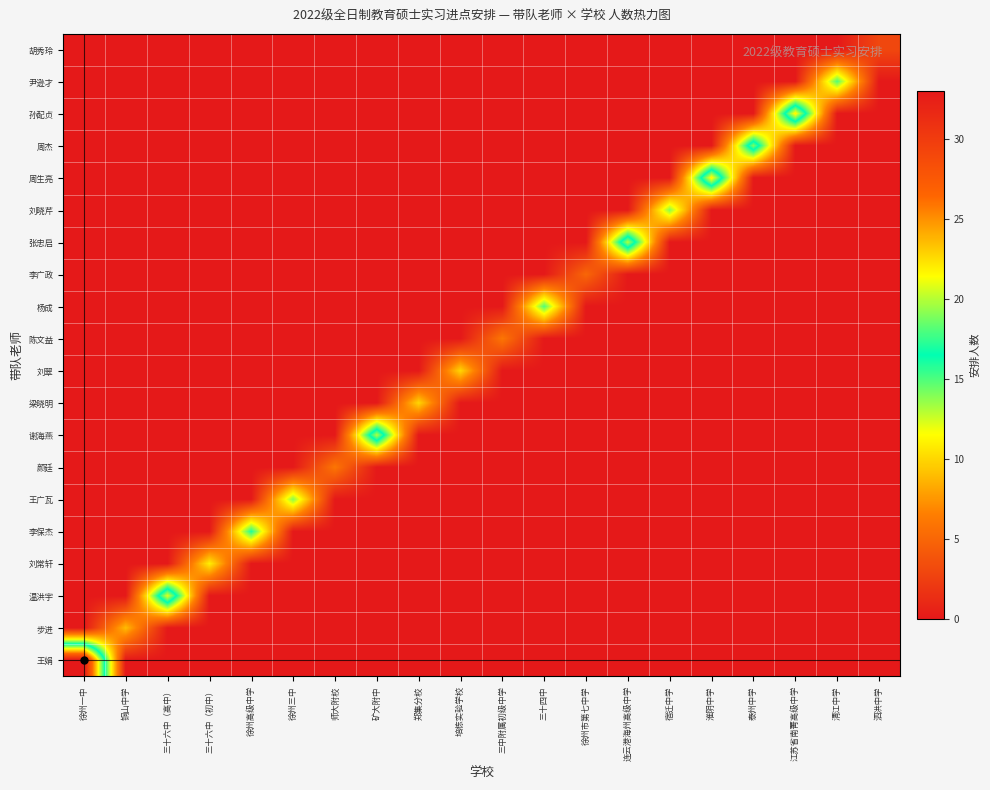

Reading left to right, list all the values displayed in this chart.

王娟: 徐州一中=33	铜山中学=0	三十六中（高中）=0	三十六中（初中）=0	徐州高级中学=0	徐州三中=0	师大附校=0	矿大附中=0	郑集分校=0	培栋实验学校=0	三中附属初级中学=0	三十四中=0	徐州市第七中学=0	连云港海州高级中学=0	宿迁中学=0	淮阴中学=0	泰州中学=0	江苏省南菁高级中学=0	清江中学=0	泗洪中学=0
步进: 徐州一中=0	铜山中学=9	三十六中（高中）=0	三十六中（初中）=0	徐州高级中学=0	徐州三中=0	师大附校=0	矿大附中=0	郑集分校=0	培栋实验学校=0	三中附属初级中学=0	三十四中=0	徐州市第七中学=0	连云港海州高级中学=0	宿迁中学=0	淮阴中学=0	泰州中学=0	江苏省南菁高级中学=0	清江中学=0	泗洪中学=0
温洪宇: 徐州一中=0	铜山中学=0	三十六中（高中）=21	三十六中（初中）=0	徐州高级中学=0	徐州三中=0	师大附校=0	矿大附中=0	郑集分校=0	培栋实验学校=0	三中附属初级中学=0	三十四中=0	徐州市第七中学=0	连云港海州高级中学=0	宿迁中学=0	淮阴中学=0	泰州中学=0	江苏省南菁高级中学=0	清江中学=0	泗洪中学=0
刘常轩: 徐州一中=0	铜山中学=0	三十六中（高中）=0	三十六中（初中）=11	徐州高级中学=0	徐州三中=0	师大附校=0	矿大附中=0	郑集分校=0	培栋实验学校=0	三中附属初级中学=0	三十四中=0	徐州市第七中学=0	连云港海州高级中学=0	宿迁中学=0	淮阴中学=0	泰州中学=0	江苏省南菁高级中学=0	清江中学=0	泗洪中学=0
李保杰: 徐州一中=0	铜山中学=0	三十六中（高中）=0	三十六中（初中）=0	徐州高级中学=16	徐州三中=0	师大附校=0	矿大附中=0	郑集分校=0	培栋实验学校=0	三中附属初级中学=0	三十四中=0	徐州市第七中学=0	连云港海州高级中学=0	宿迁中学=0	淮阴中学=0	泰州中学=0	江苏省南菁高级中学=0	清江中学=0	泗洪中学=0
王广瓦: 徐州一中=0	铜山中学=0	三十六中（高中）=0	三十六中（初中）=0	徐州高级中学=0	徐州三中=14	师大附校=0	矿大附中=0	郑集分校=0	培栋实验学校=0	三中附属初级中学=0	三十四中=0	徐州市第七中学=0	连云港海州高级中学=0	宿迁中学=0	淮阴中学=0	泰州中学=0	江苏省南菁高级中学=0	清江中学=0	泗洪中学=0
颜廷: 徐州一中=0	铜山中学=0	三十六中（高中）=0	三十六中（初中）=0	徐州高级中学=0	徐州三中=0	师大附校=6	矿大附中=0	郑集分校=0	培栋实验学校=0	三中附属初级中学=0	三十四中=0	徐州市第七中学=0	连云港海州高级中学=0	宿迁中学=0	淮阴中学=0	泰州中学=0	江苏省南菁高级中学=0	清江中学=0	泗洪中学=0
谢海燕: 徐州一中=0	铜山中学=0	三十六中（高中）=0	三十六中（初中）=0	徐州高级中学=0	徐州三中=0	师大附校=0	矿大附中=20	郑集分校=0	培栋实验学校=0	三中附属初级中学=0	三十四中=0	徐州市第七中学=0	连云港海州高级中学=0	宿迁中学=0	淮阴中学=0	泰州中学=0	江苏省南菁高级中学=0	清江中学=0	泗洪中学=0
梁晓明: 徐州一中=0	铜山中学=0	三十六中（高中）=0	三十六中（初中）=0	徐州高级中学=0	徐州三中=0	师大附校=0	矿大附中=0	郑集分校=10	培栋实验学校=0	三中附属初级中学=0	三十四中=0	徐州市第七中学=0	连云港海州高级中学=0	宿迁中学=0	淮阴中学=0	泰州中学=0	江苏省南菁高级中学=0	清江中学=0	泗洪中学=0
刘翠: 徐州一中=0	铜山中学=0	三十六中（高中）=0	三十六中（初中）=0	徐州高级中学=0	徐州三中=0	师大附校=0	矿大附中=0	郑集分校=0	培栋实验学校=10	三中附属初级中学=0	三十四中=0	徐州市第七中学=0	连云港海州高级中学=0	宿迁中学=0	淮阴中学=0	泰州中学=0	江苏省南菁高级中学=0	清江中学=0	泗洪中学=0
陈文益: 徐州一中=0	铜山中学=0	三十六中（高中）=0	三十六中（初中）=0	徐州高级中学=0	徐州三中=0	师大附校=0	矿大附中=0	郑集分校=0	培栋实验学校=0	三中附属初级中学=6	三十四中=0	徐州市第七中学=0	连云港海州高级中学=0	宿迁中学=0	淮阴中学=0	泰州中学=0	江苏省南菁高级中学=0	清江中学=0	泗洪中学=0
杨成: 徐州一中=0	铜山中学=0	三十六中（高中）=0	三十六中（初中）=0	徐州高级中学=0	徐州三中=0	师大附校=0	矿大附中=0	郑集分校=0	培栋实验学校=0	三中附属初级中学=0	三十四中=15	徐州市第七中学=0	连云港海州高级中学=0	宿迁中学=0	淮阴中学=0	泰州中学=0	江苏省南菁高级中学=0	清江中学=0	泗洪中学=0
李广政: 徐州一中=0	铜山中学=0	三十六中（高中）=0	三十六中（初中）=0	徐州高级中学=0	徐州三中=0	师大附校=0	矿大附中=0	郑集分校=0	培栋实验学校=0	三中附属初级中学=0	三十四中=0	徐州市第七中学=5	连云港海州高级中学=0	宿迁中学=0	淮阴中学=0	泰州中学=0	江苏省南菁高级中学=0	清江中学=0	泗洪中学=0
张忠启: 徐州一中=0	铜山中学=0	三十六中（高中）=0	三十六中（初中）=0	徐州高级中学=0	徐州三中=0	师大附校=0	矿大附中=0	郑集分校=0	培栋实验学校=0	三中附属初级中学=0	三十四中=0	徐州市第七中学=0	连云港海州高级中学=20	宿迁中学=0	淮阴中学=0	泰州中学=0	江苏省南菁高级中学=0	清江中学=0	泗洪中学=0
刘晓芹: 徐州一中=0	铜山中学=0	三十六中（高中）=0	三十六中（初中）=0	徐州高级中学=0	徐州三中=0	师大附校=0	矿大附中=0	郑集分校=0	培栋实验学校=0	三中附属初级中学=0	三十四中=0	徐州市第七中学=0	连云港海州高级中学=0	宿迁中学=14	淮阴中学=0	泰州中学=0	江苏省南菁高级中学=0	清江中学=0	泗洪中学=0
周生亮: 徐州一中=0	铜山中学=0	三十六中（高中）=0	三十六中（初中）=0	徐州高级中学=0	徐州三中=0	师大附校=0	矿大附中=0	郑集分校=0	培栋实验学校=0	三中附属初级中学=0	三十四中=0	徐州市第七中学=0	连云港海州高级中学=0	宿迁中学=0	淮阴中学=22	泰州中学=0	江苏省南菁高级中学=0	清江中学=0	泗洪中学=0
周杰: 徐州一中=0	铜山中学=0	三十六中（高中）=0	三十六中（初中）=0	徐州高级中学=0	徐州三中=0	师大附校=0	矿大附中=0	郑集分校=0	培栋实验学校=0	三中附属初级中学=0	三十四中=0	徐州市第七中学=0	连云港海州高级中学=0	宿迁中学=0	淮阴中学=0	泰州中学=19	江苏省南菁高级中学=0	清江中学=0	泗洪中学=0
孙配贞: 徐州一中=0	铜山中学=0	三十六中（高中）=0	三十六中（初中）=0	徐州高级中学=0	徐州三中=0	师大附校=0	矿大附中=0	郑集分校=0	培栋实验学校=0	三中附属初级中学=0	三十四中=0	徐州市第七中学=0	连云港海州高级中学=0	宿迁中学=0	淮阴中学=0	泰州中学=0	江苏省南菁高级中学=22	清江中学=0	泗洪中学=0
尹逊才: 徐州一中=0	铜山中学=0	三十六中（高中）=0	三十六中（初中）=0	徐州高级中学=0	徐州三中=0	师大附校=0	矿大附中=0	郑集分校=0	培栋实验学校=0	三中附属初级中学=0	三十四中=0	徐州市第七中学=0	连云港海州高级中学=0	宿迁中学=0	淮阴中学=0	泰州中学=0	江苏省南菁高级中学=0	清江中学=15	泗洪中学=0
胡秀玲: 徐州一中=0	铜山中学=0	三十六中（高中）=0	三十六中（初中）=0	徐州高级中学=0	徐州三中=0	师大附校=0	矿大附中=0	郑集分校=0	培栋实验学校=0	三中附属初级中学=0	三十四中=0	徐州市第七中学=0	连云港海州高级中学=0	宿迁中学=0	淮阴中学=0	泰州中学=0	江苏省南菁高级中学=0	清江中学=0	泗洪中学=3